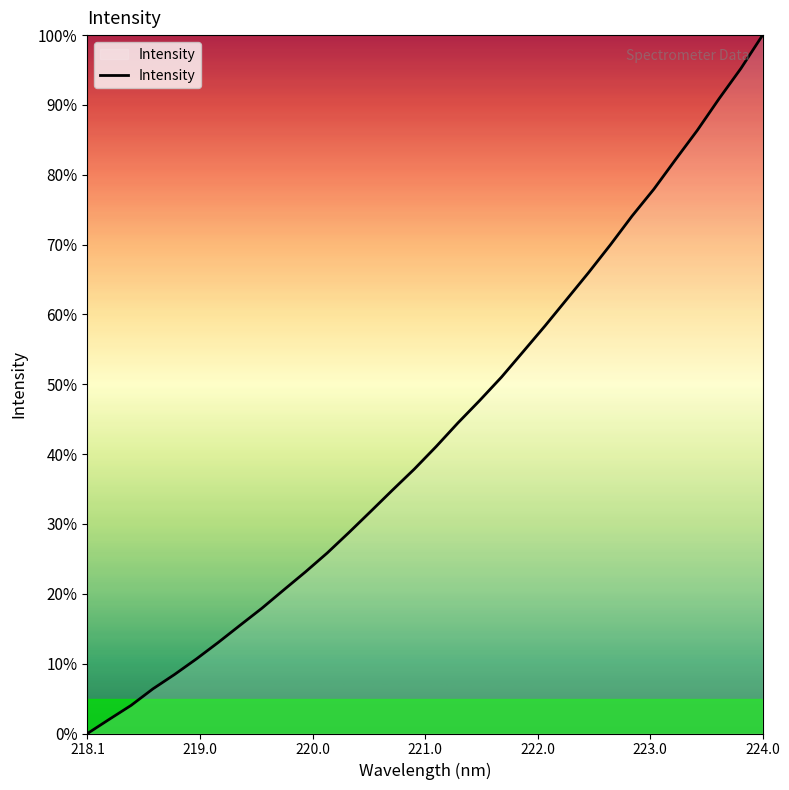

What is the difference between the maximum and minimum values?

100.0